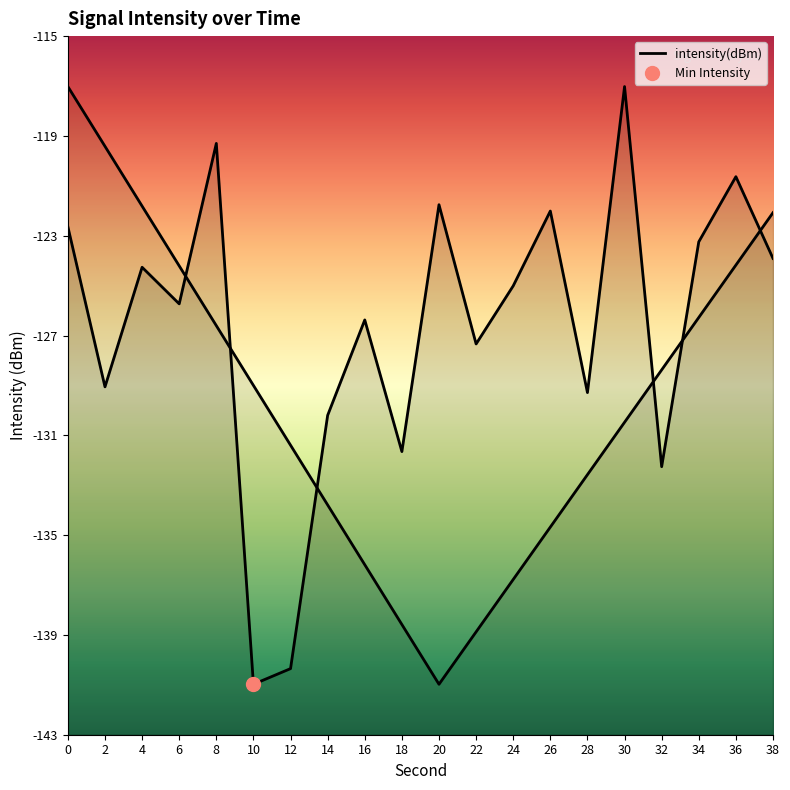

What is the difference between the maximum and minimum values?

23.7